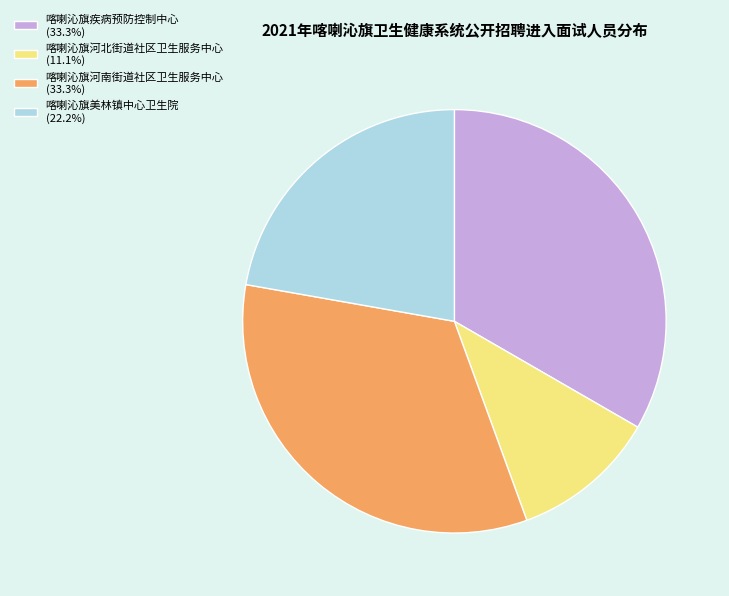

Which slice is the smallest?

喀喇沁旗河北街道社区卫生服务中心